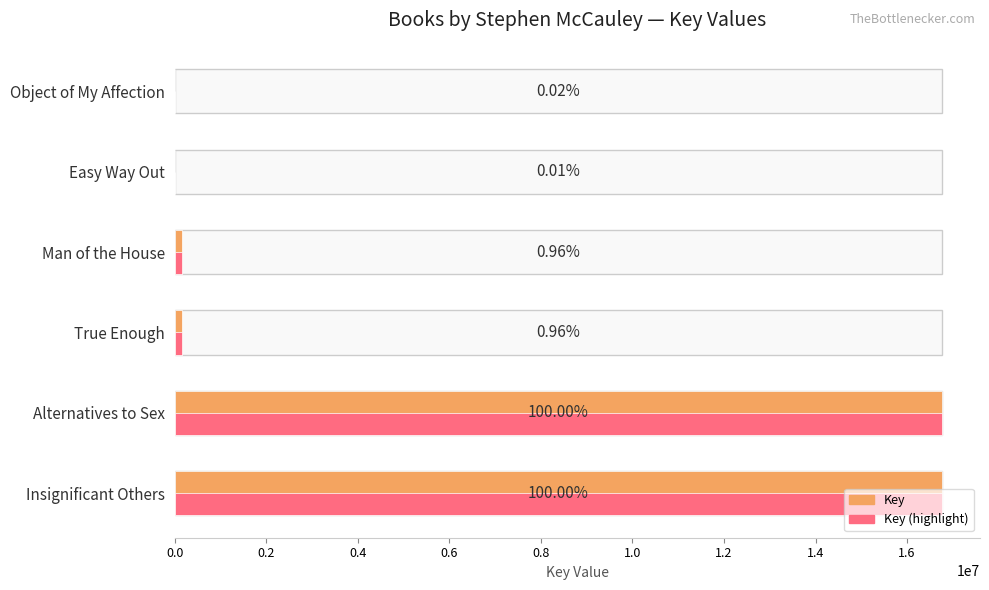

Reading left to right, what are all the values shown in this chart?

16755042	16754885	161307	161306	1309	2719